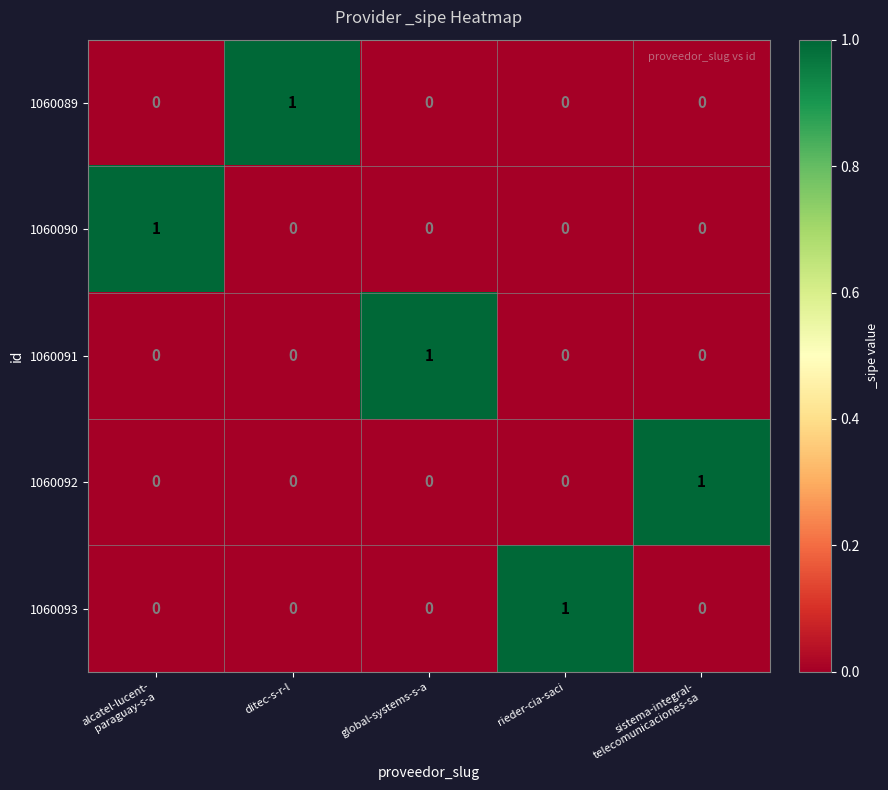

At how many categories does at least one series exceed 0?

5